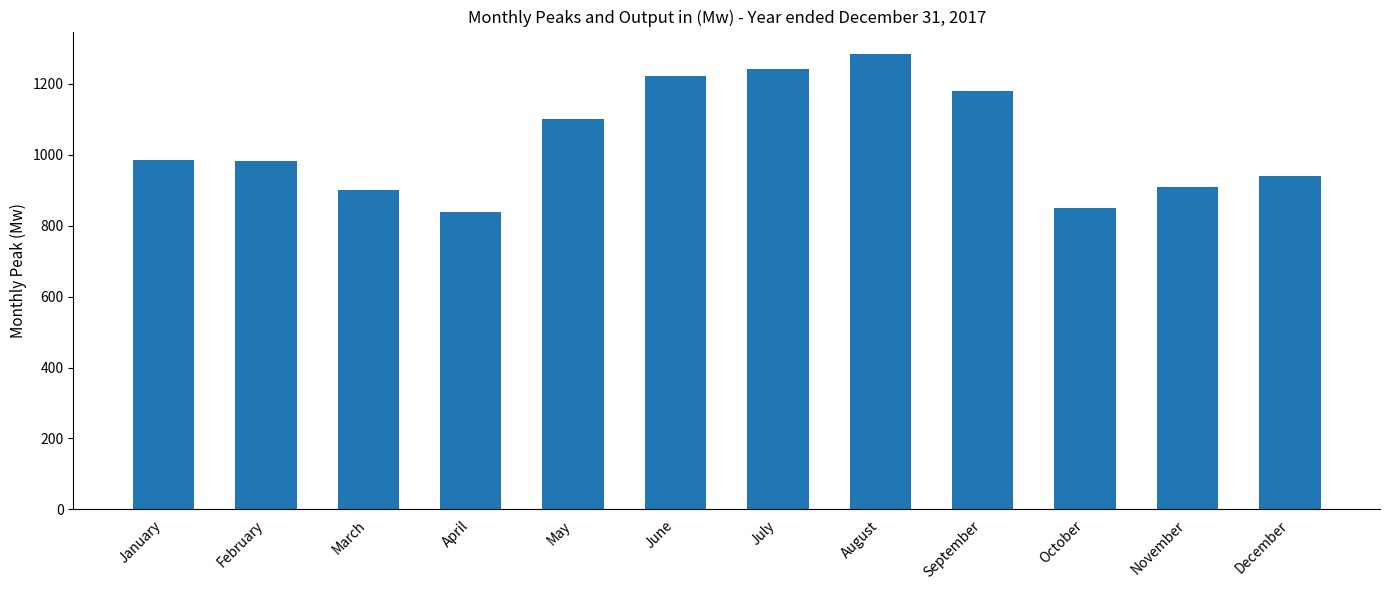

What is the minimum value shown in the chart?

839.1